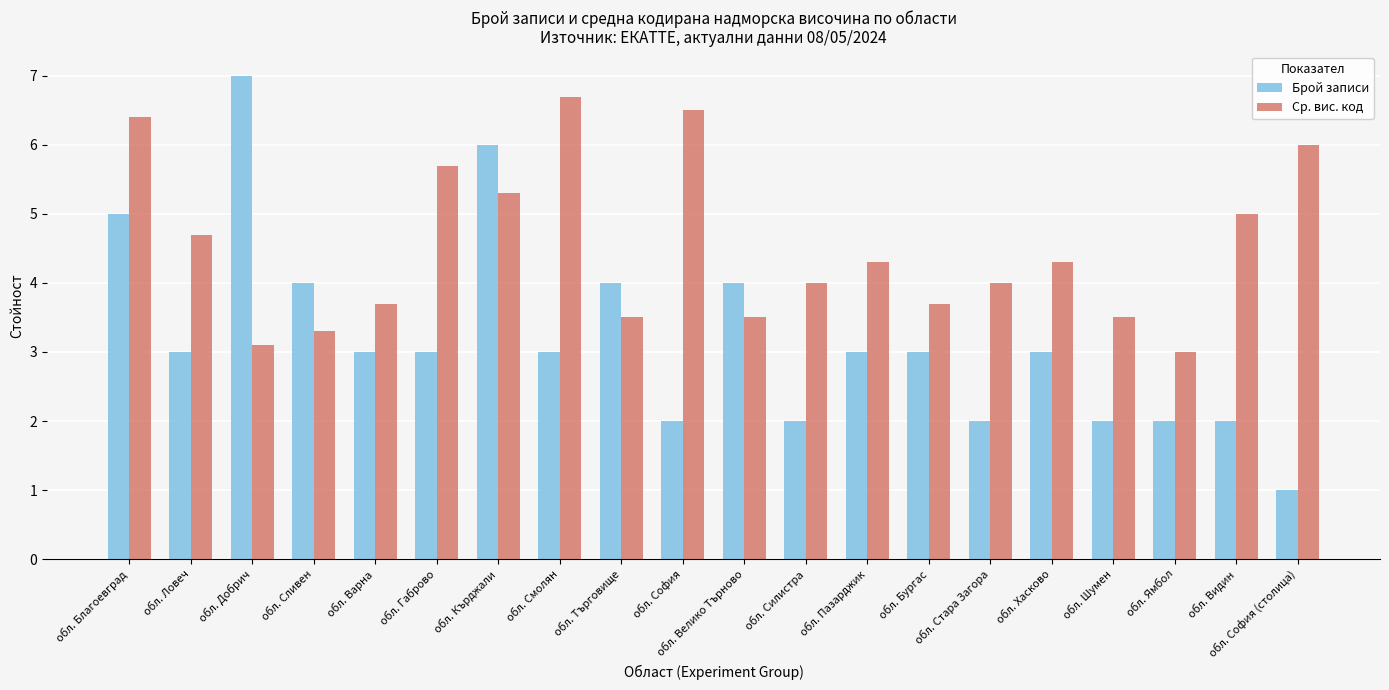

What position from the right is обл. Велико Търново?

10